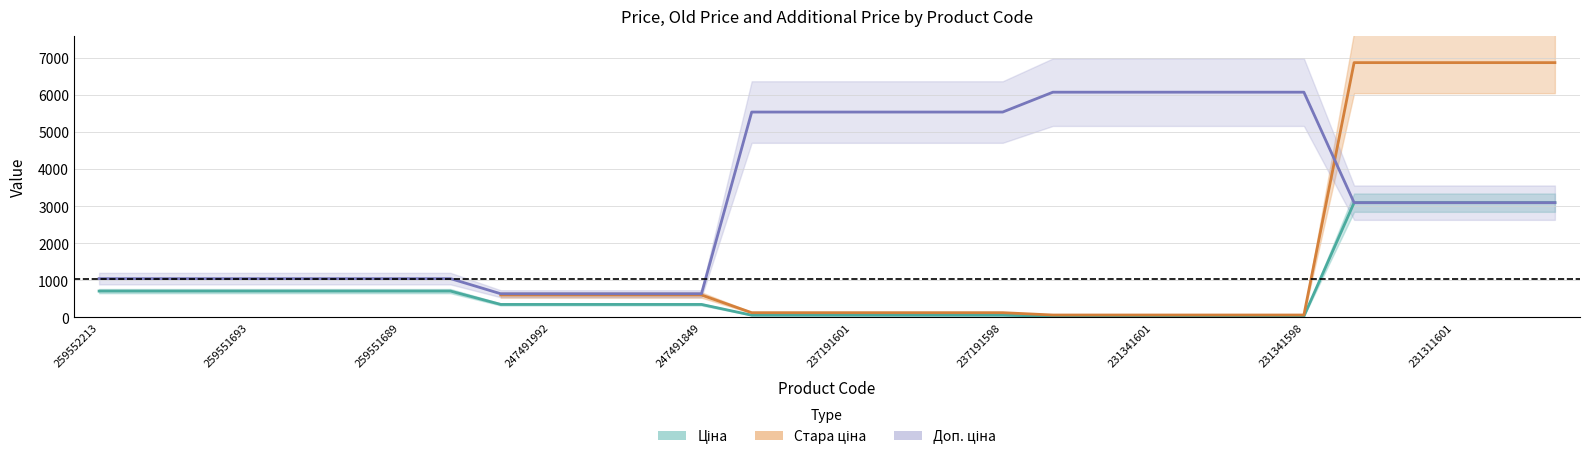

How many times do Ціна and Доп. ціна cross each other?

1